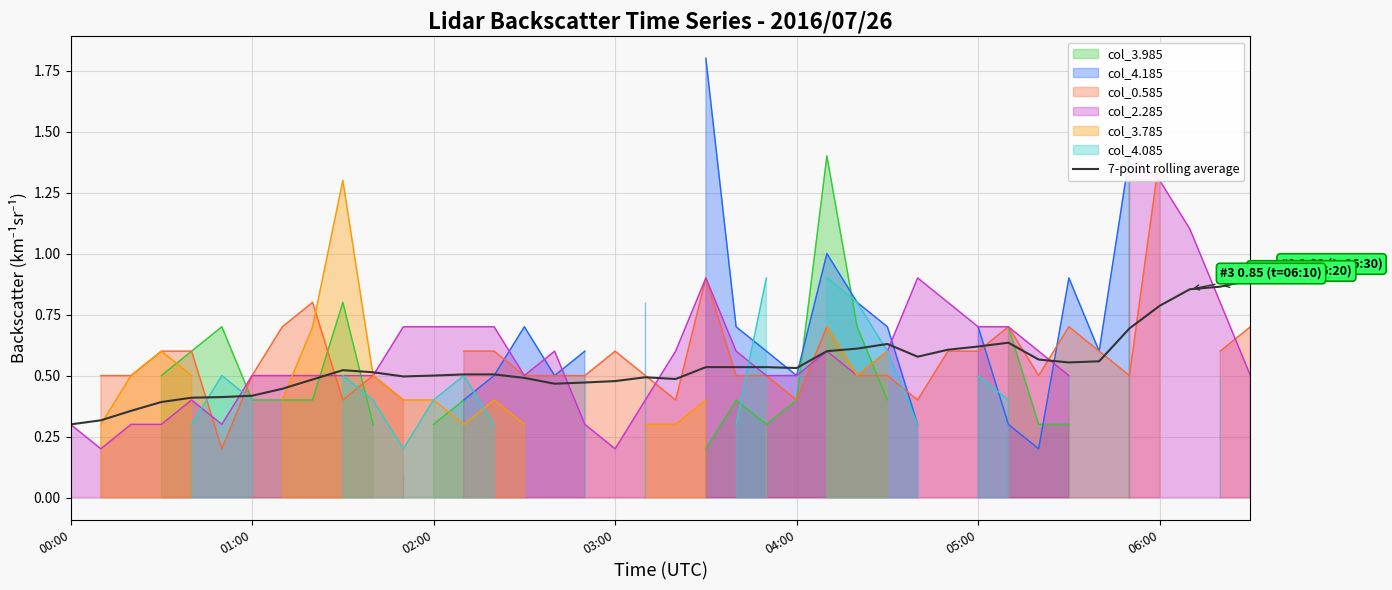

What is the lowest value of the 7-point rolling average series?

0.3